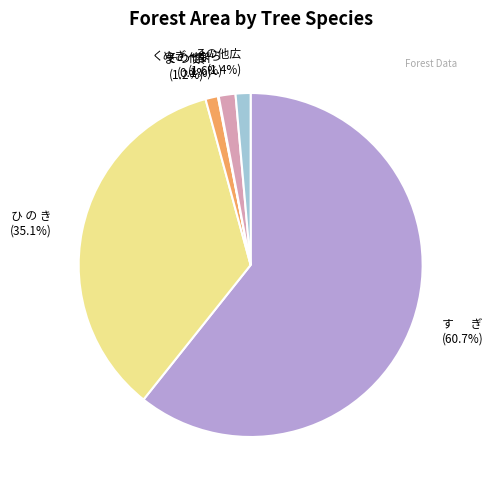

How much of the chart is everything except ま つ 類 (1.2%)?

98.8%